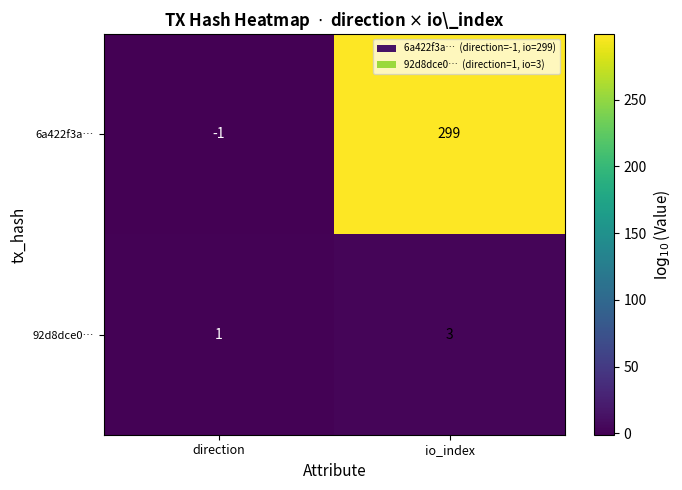

Which series changed the most between direction and io_index?

6a422f3a…